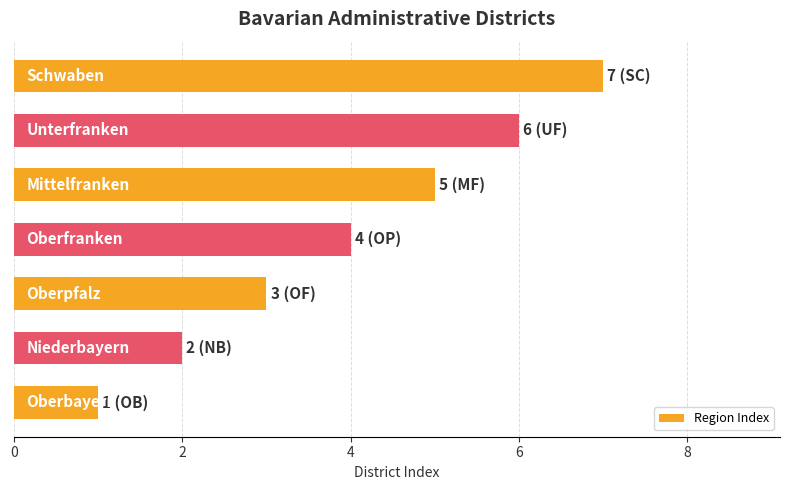

What is the difference between the maximum and minimum values?

6